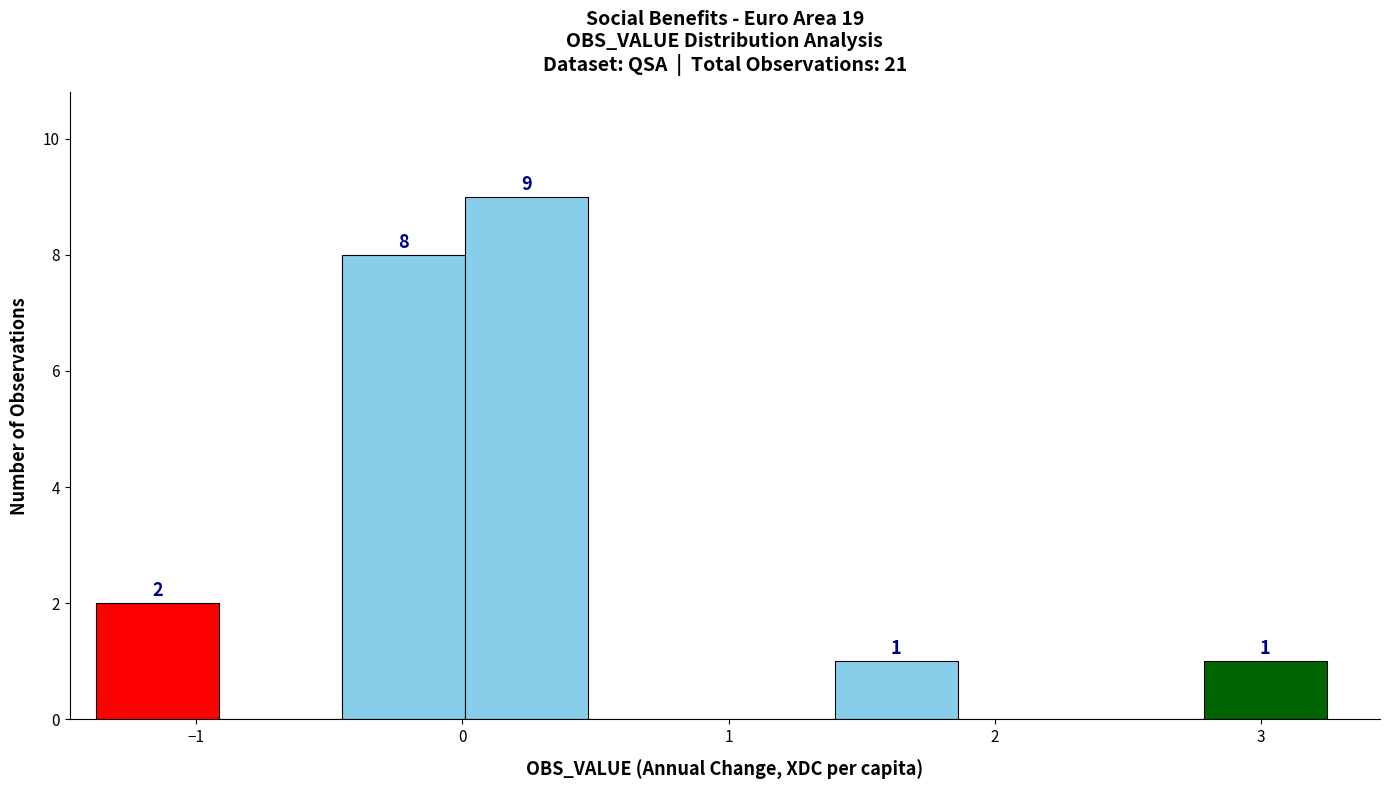

Which range on the x-axis has the tallest bar?

0.0 to 0.5